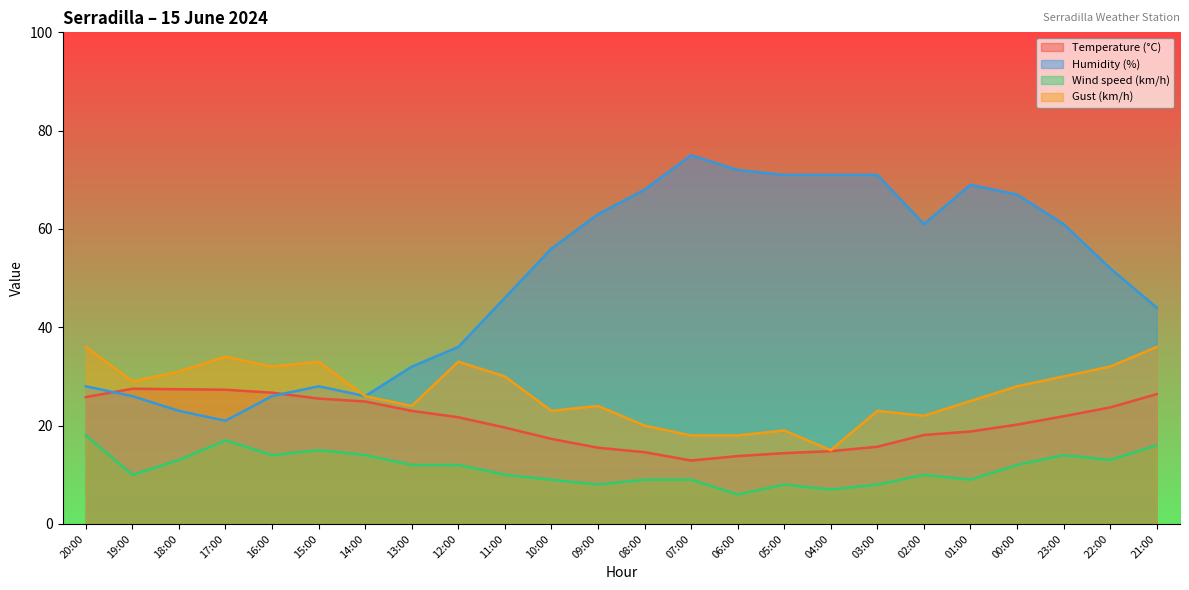

True or false: Temperature (°C) has a value of 5.0 at 11:00.

False